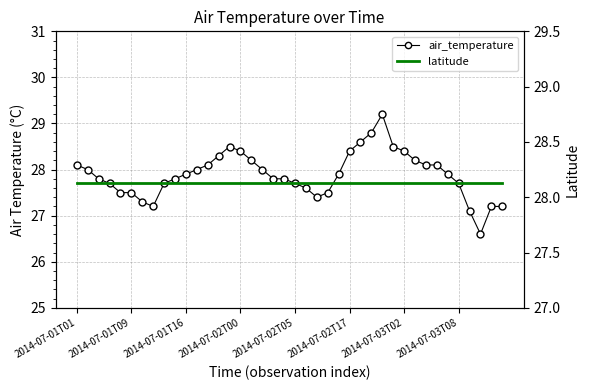

What is the total value across all series at 2014-07-01T16?

55.9